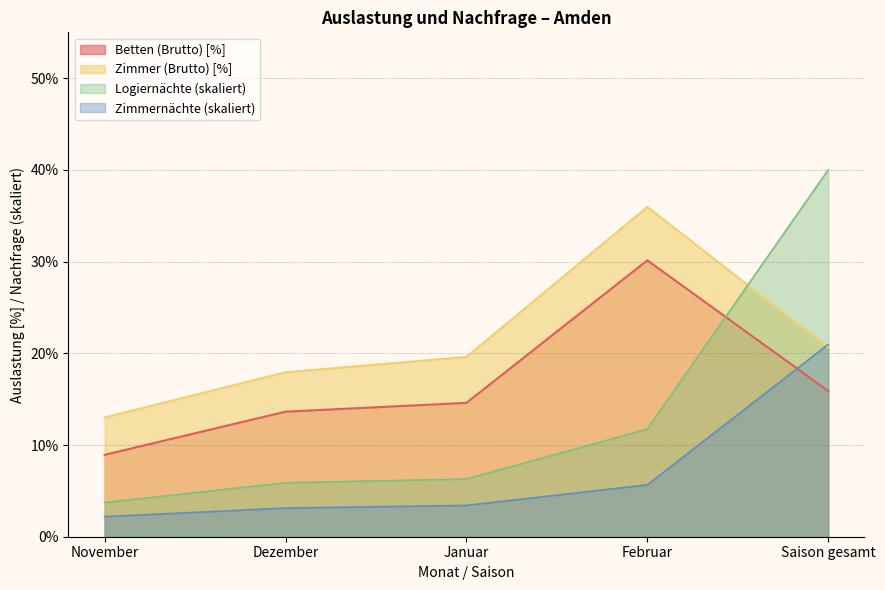

Which has a higher value, Januar or Saison gesamt?

Saison gesamt